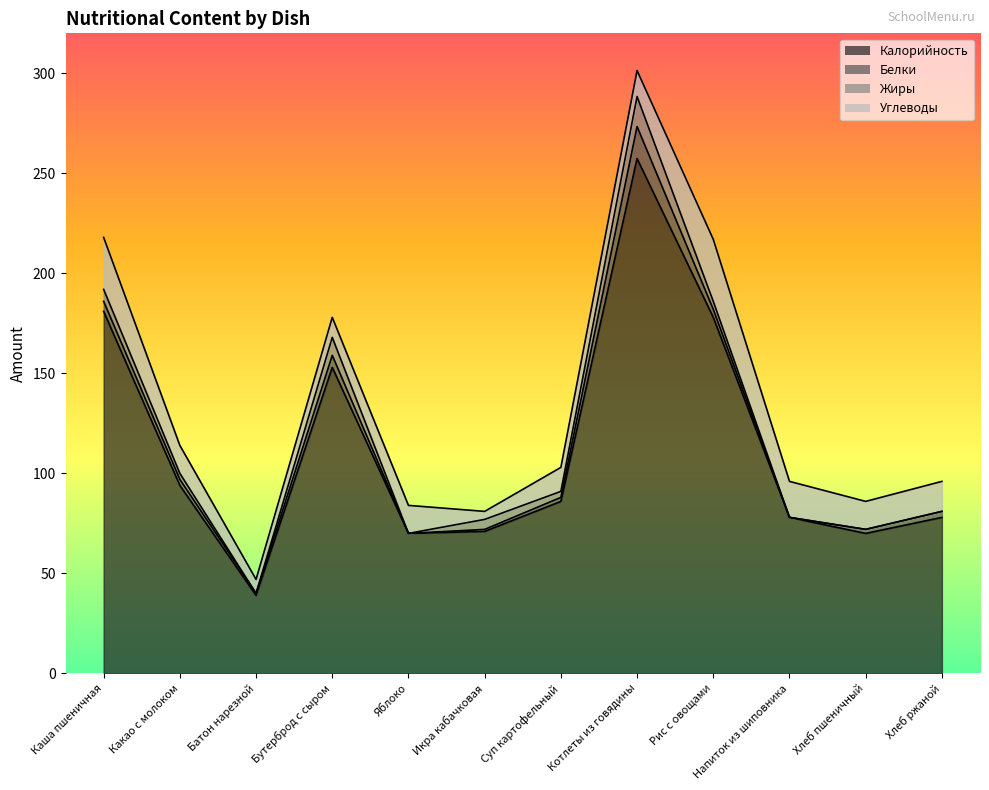

The value of Калорийность at Икра кабачковая is 122.0. True or false?

False